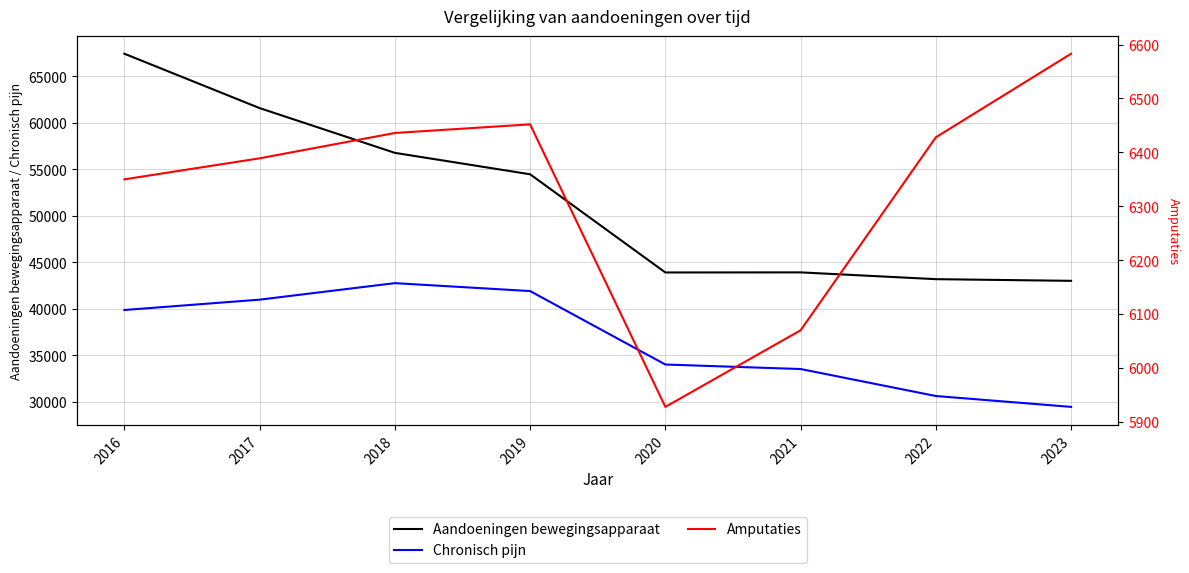

Is the value of Amputaties at 2023 greater than the value of Chronisch pijn at 2019?

No